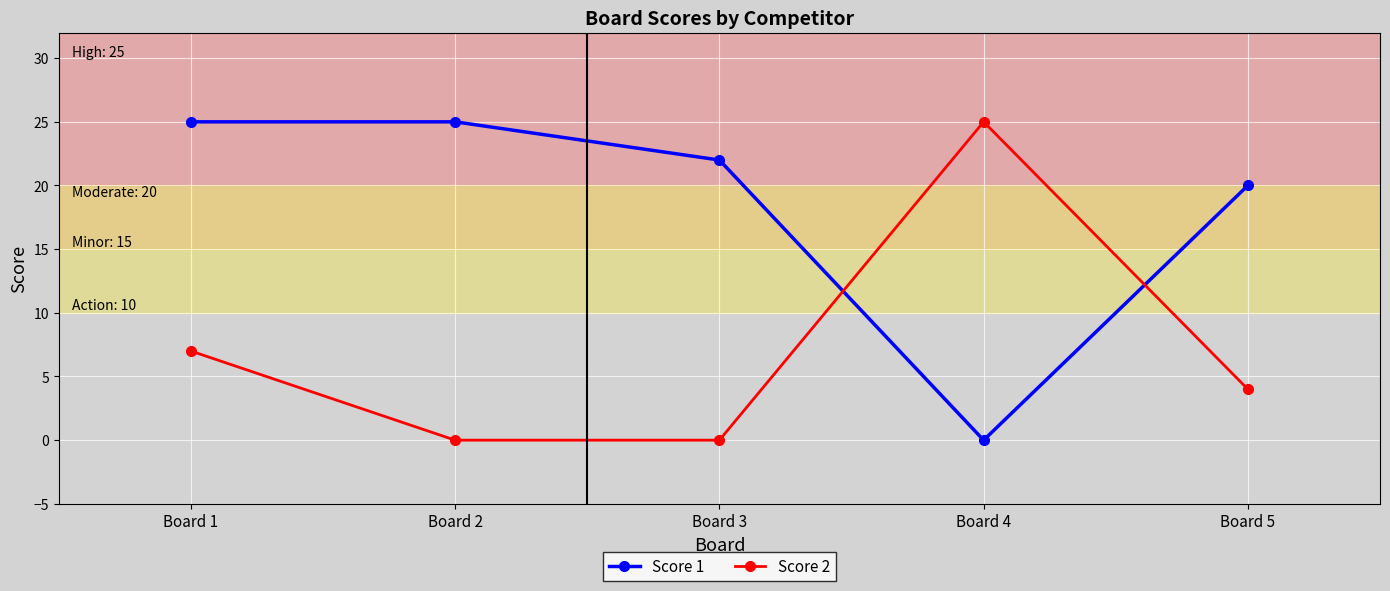

What is the value of the Score 1 point at the 5th from the left?

20